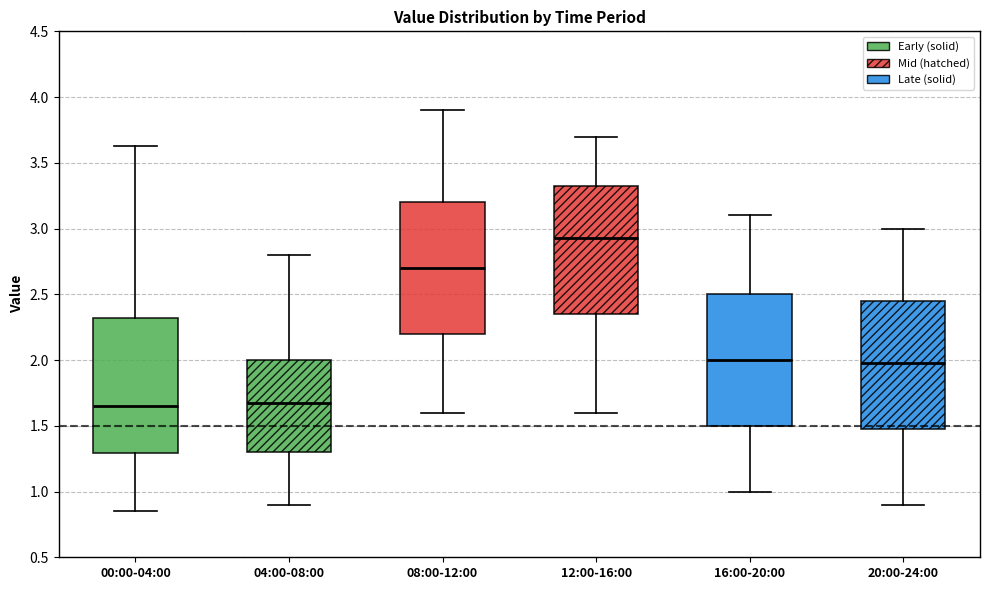

Where does the upper whisker of the box for 08:00-12:00 end on the y-axis? The values are not printed on the chart, so give them approximately, as read against the axis.

3.90